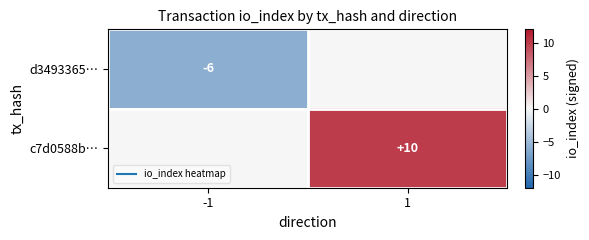

Which has a higher value, -1 or 1?

1